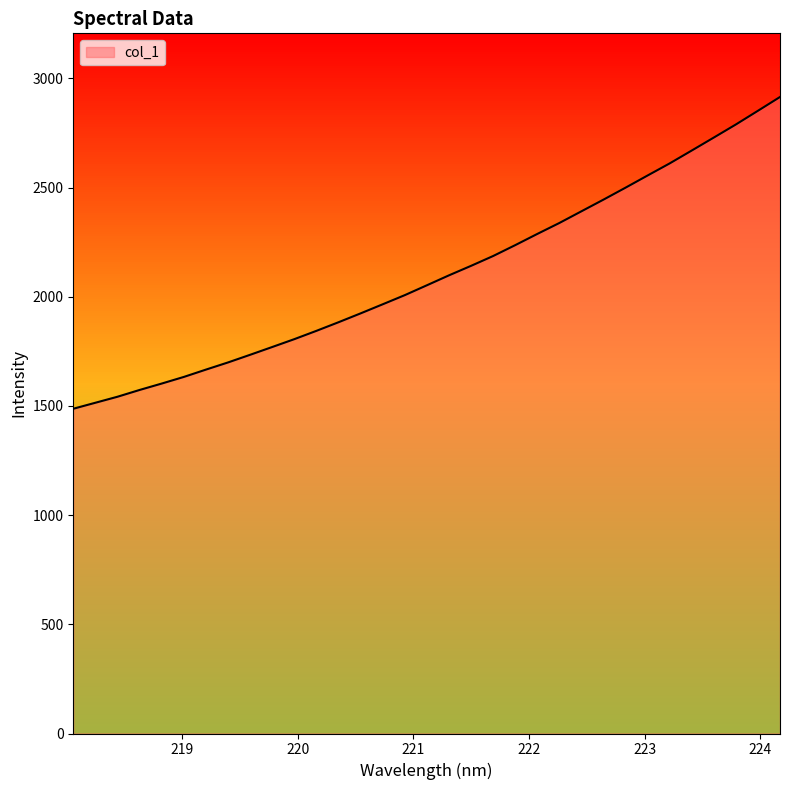

What is the difference between the maximum and minimum values?

1427.5